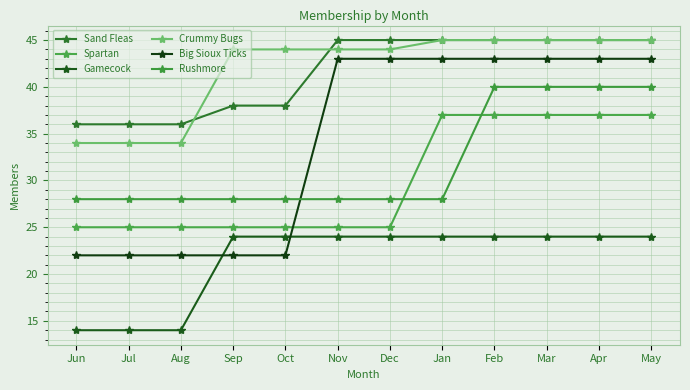

What is the total value across all series at Aug?

159